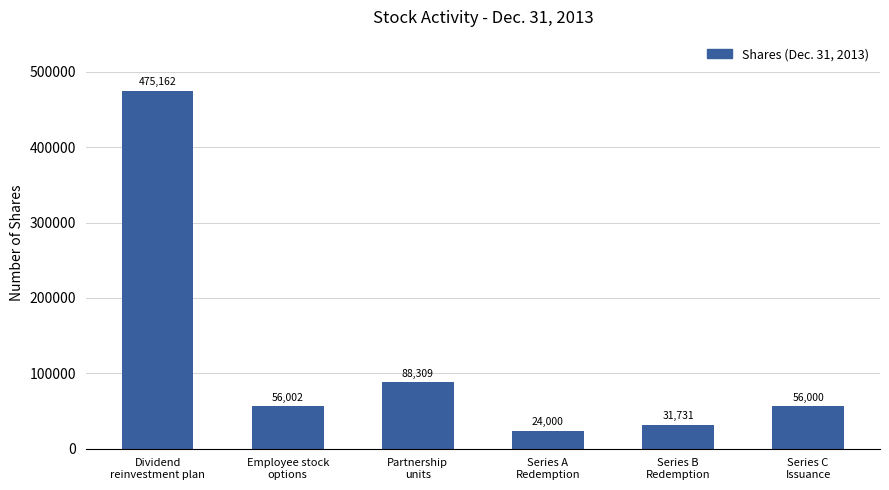

Approximately how many times larger is the value at Dividend
reinvestment plan compared to Series B
Redemption?

15.0